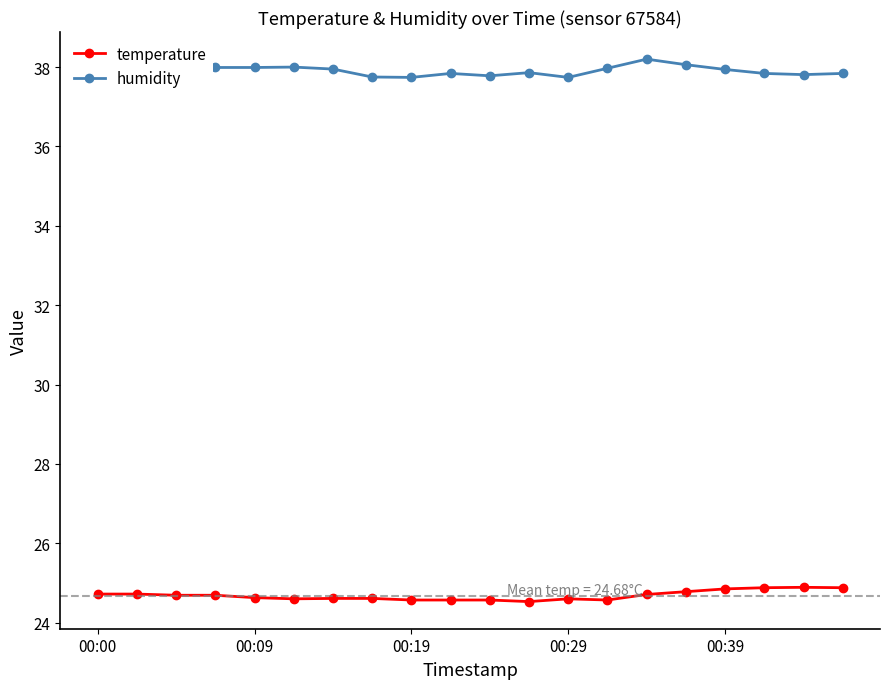

Does the chart have visible grid lines?

No